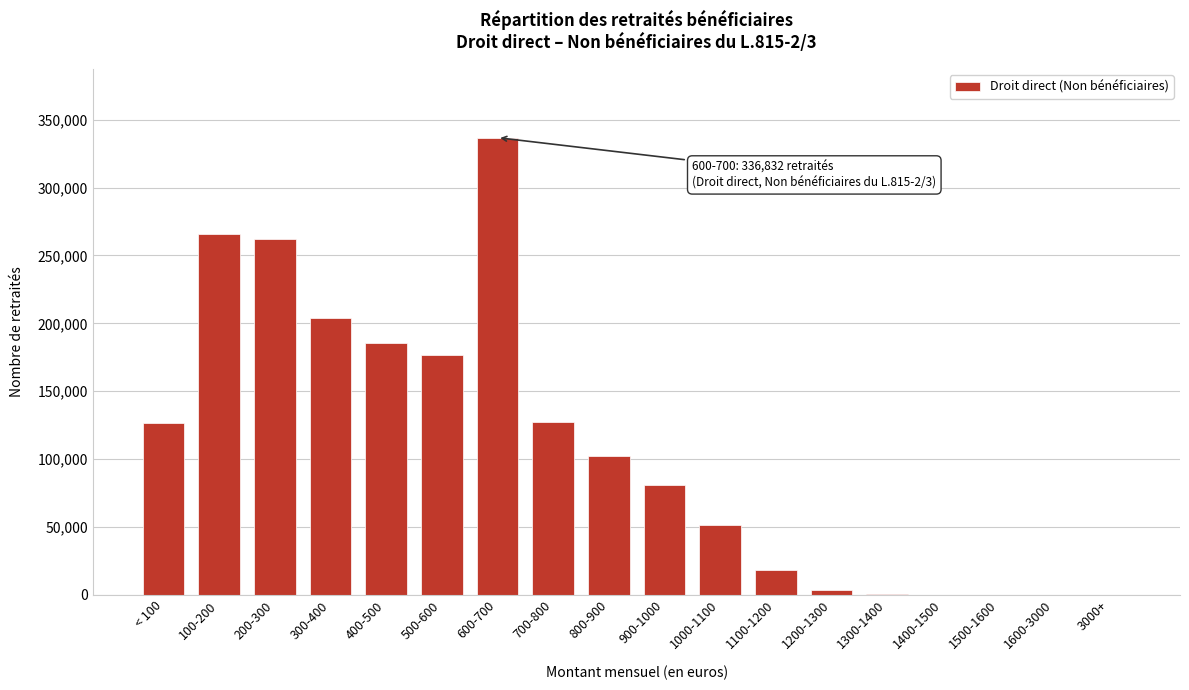

What is the maximum value shown in the chart?

336832